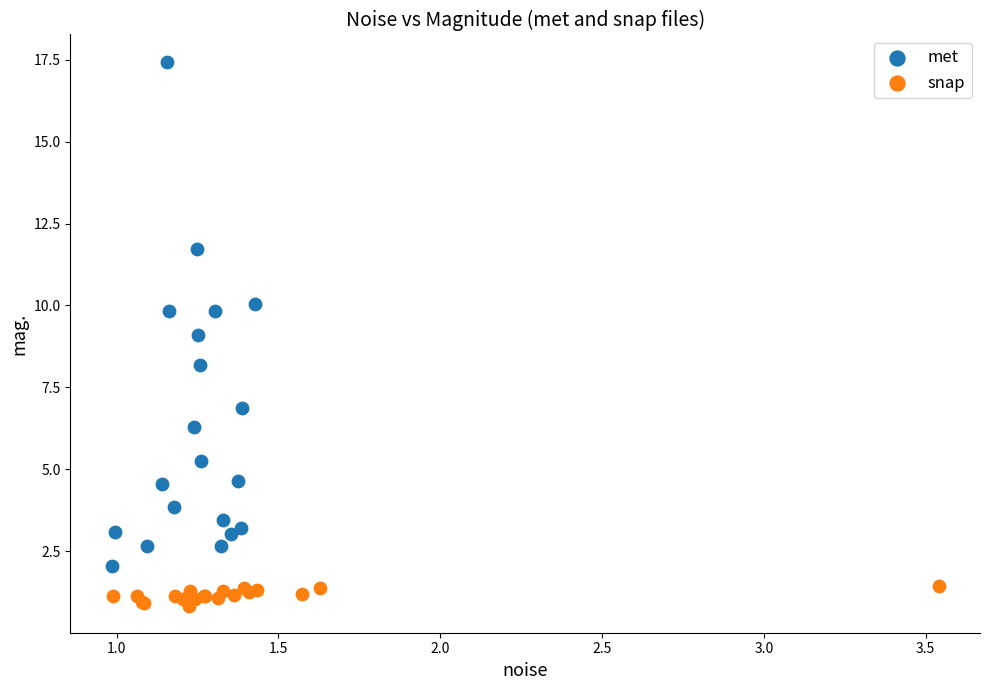

Which series contains the highest Y value?

met